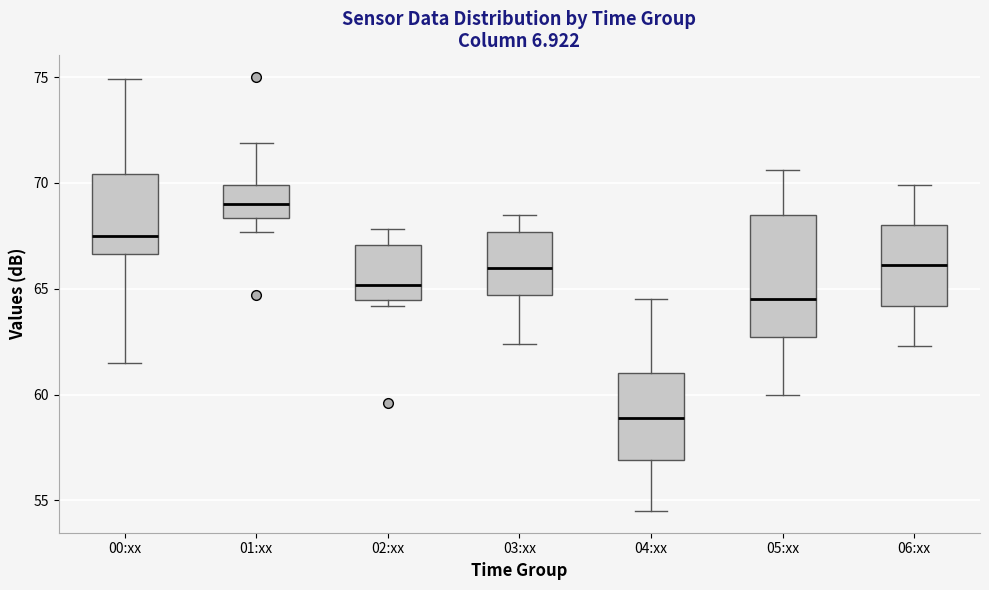

Reading left to right, read every box against the y-axis: the position of its median line, the range the box covers, and the ends of its whiskers. The values are not printed on the chart, so give them approximately, as read against the axis.

00:xx: median 67.5, box 66.5 to 70.5, whiskers 61.5 to 75.0
01:xx: median 69.0, box 68.5 to 70.0, whiskers 67.5 to 72.0
02:xx: median 65.0, box 64.5 to 67.0, whiskers 64.0 to 68.0
03:xx: median 66.0, box 64.5 to 67.5, whiskers 62.5 to 68.5
04:xx: median 59.0, box 57.0 to 61.0, whiskers 54.5 to 64.5
05:xx: median 64.5, box 62.5 to 68.5, whiskers 60.0 to 70.5
06:xx: median 66.0, box 64.0 to 68.0, whiskers 62.5 to 70.0